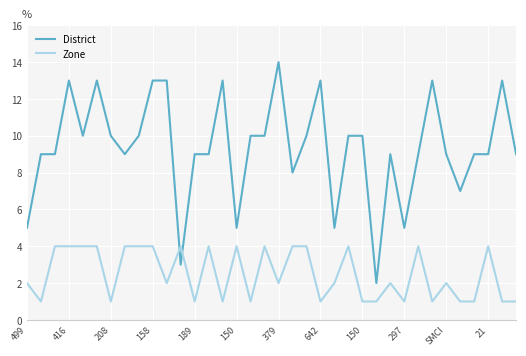

After their last crossing, which series has the higher values: Zone or District?

District